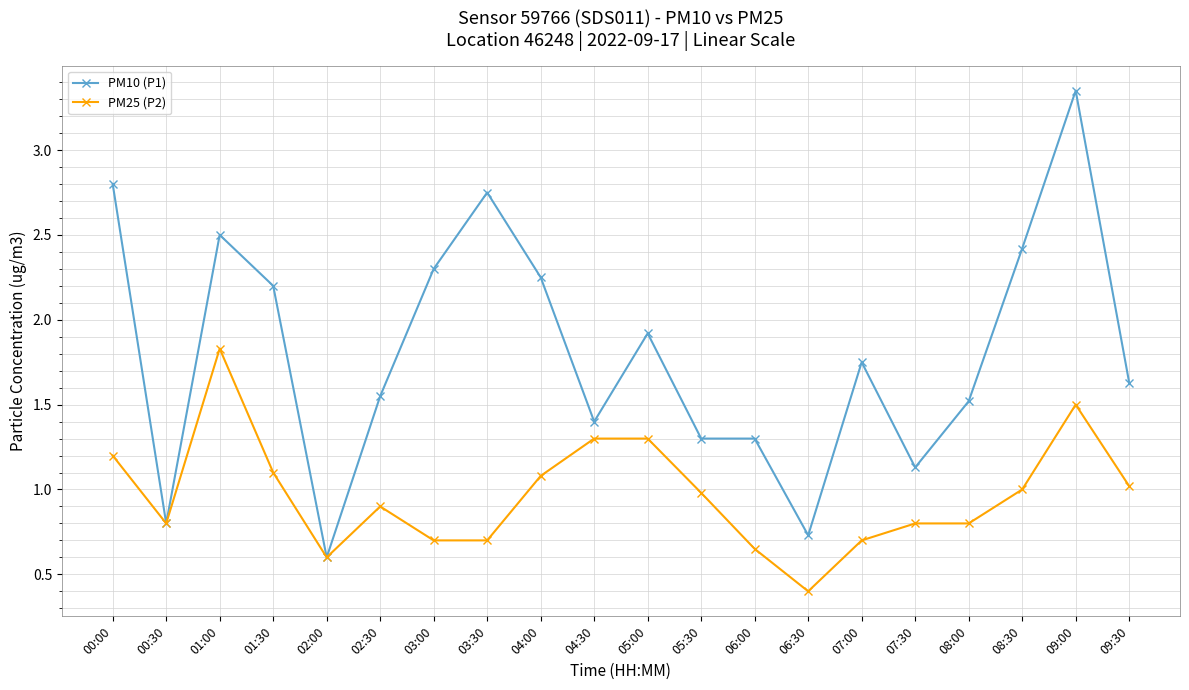

Read the PM25 (P2) value at 00:30.

0.8